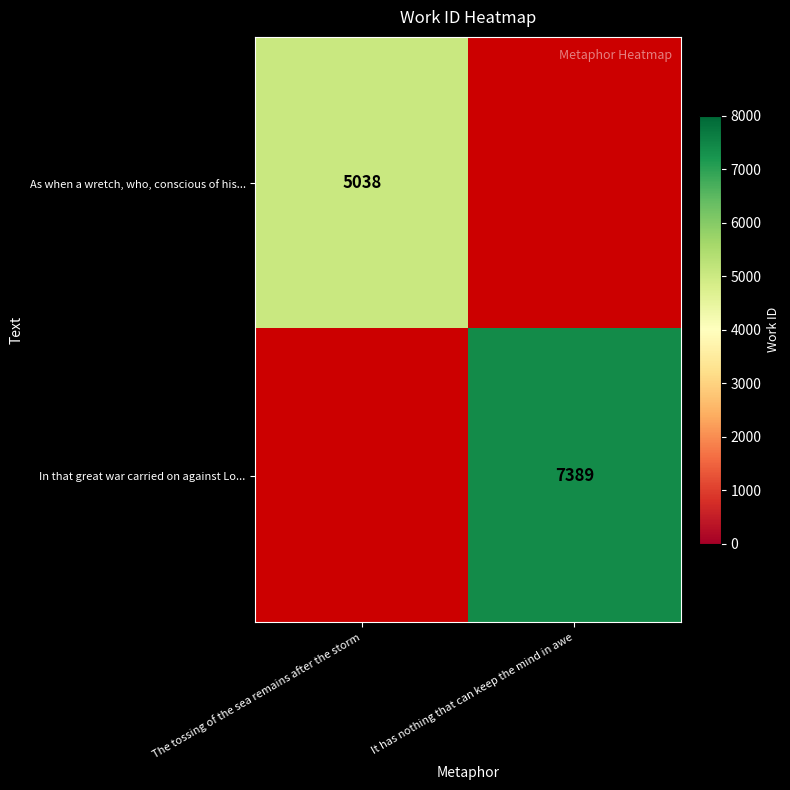

True or false: In that great war carried on against Lo... has a value of 2158 at It has nothing that can keep the mind in awe.

False